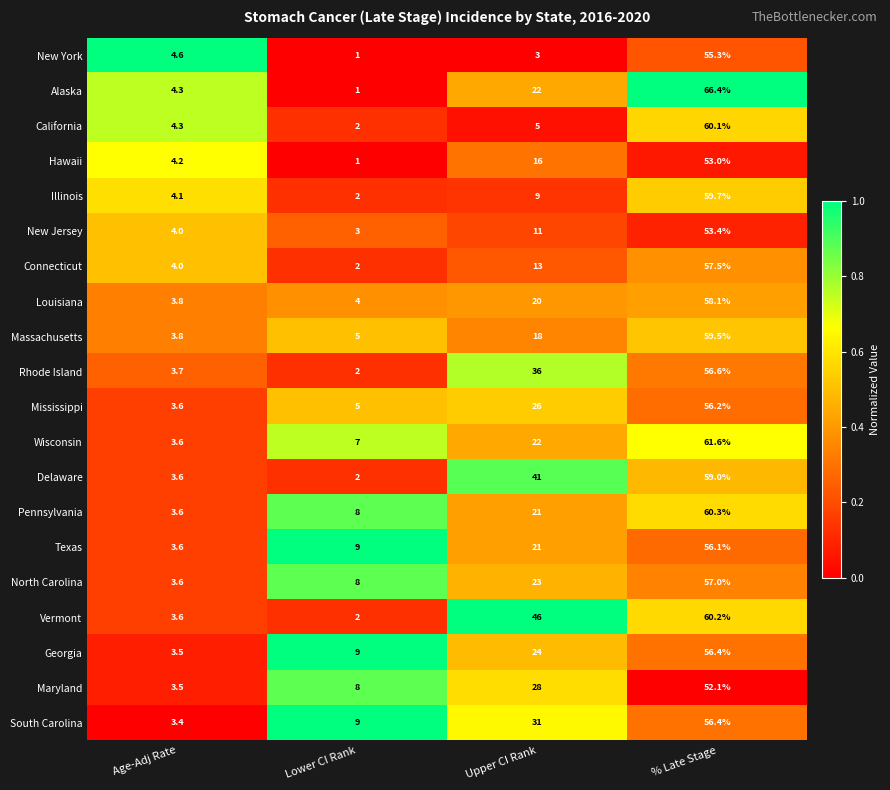

List the labels in order of Maryland value, smallest first.

Age-Adj Rate, Lower CI Rank, Upper CI Rank, % Late Stage